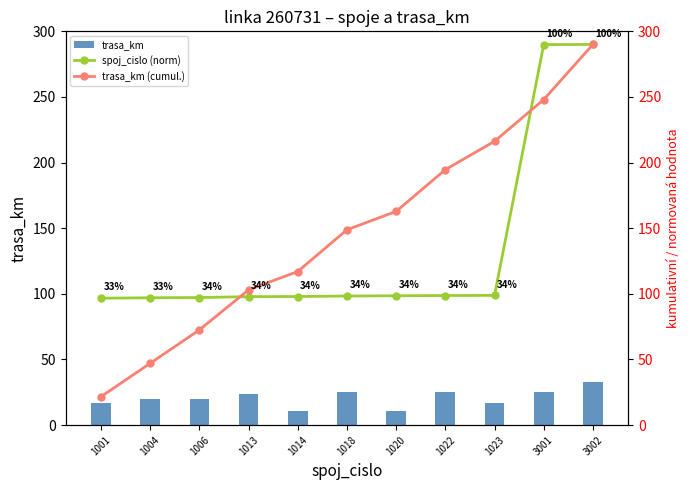

Which series has the largest total across all categories?

trasa_km (cumul.)